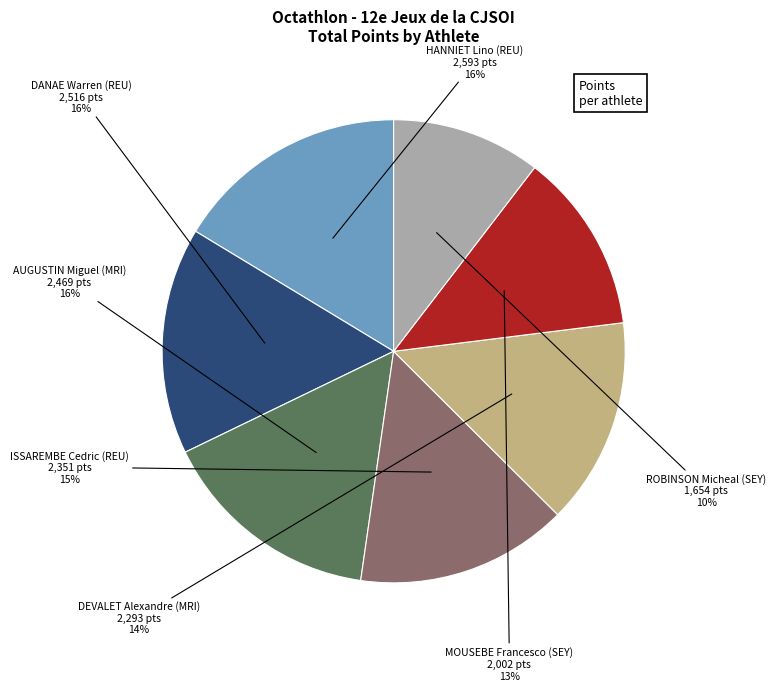

Is there any slice that represents more than half of the pie?

No